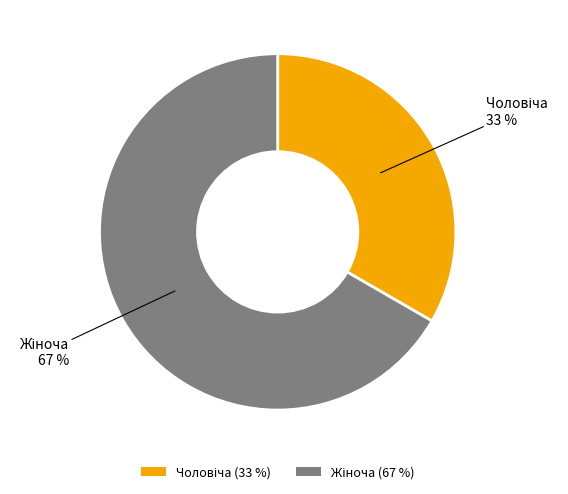

Is there a majority slice in this chart?

Yes